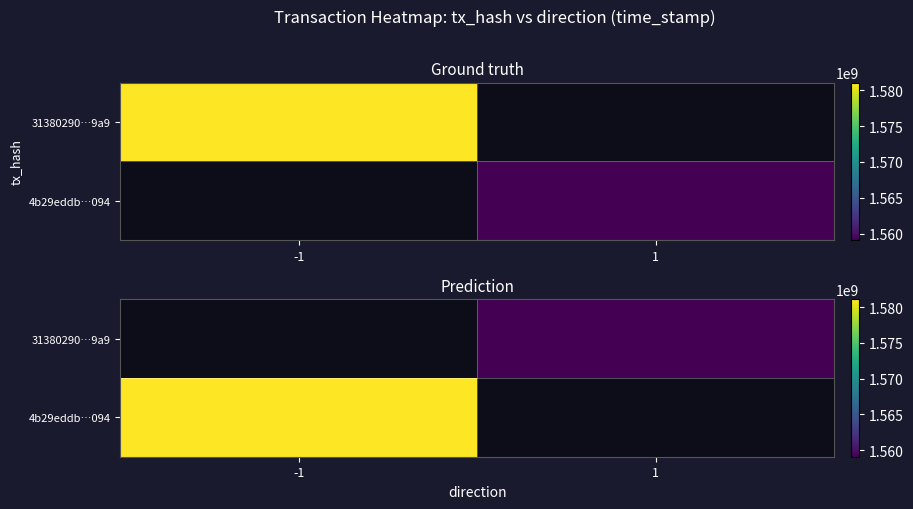

List the series in order of their peak value, lowest first.

31380290…9a9, 4b29eddb…094